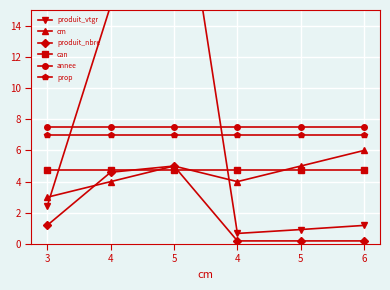

Where do produit_nbre and can first cross each other?

4 and 5